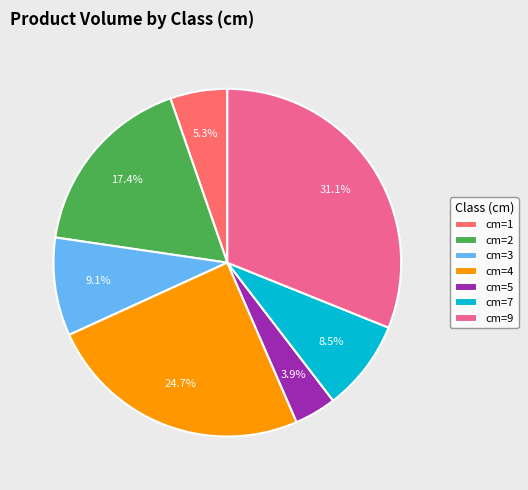

Which category has the biggest portion of the pie?

cm=9